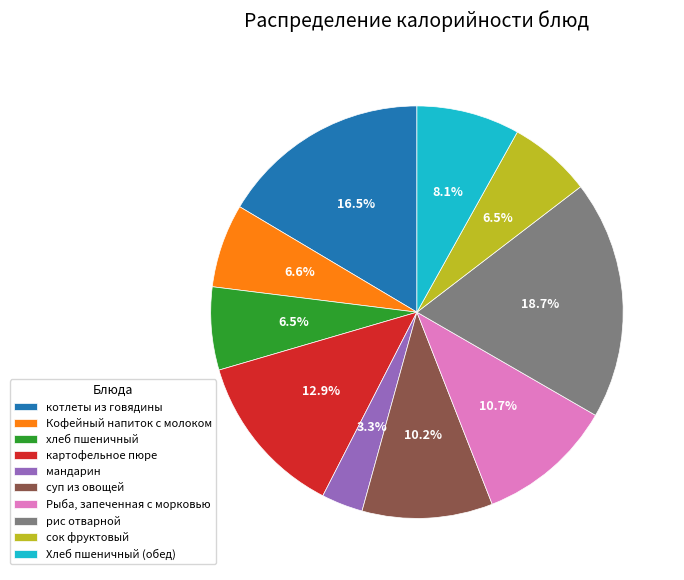

To the nearest percent, what is the difference between the largest and smallest slice percentages?

15%